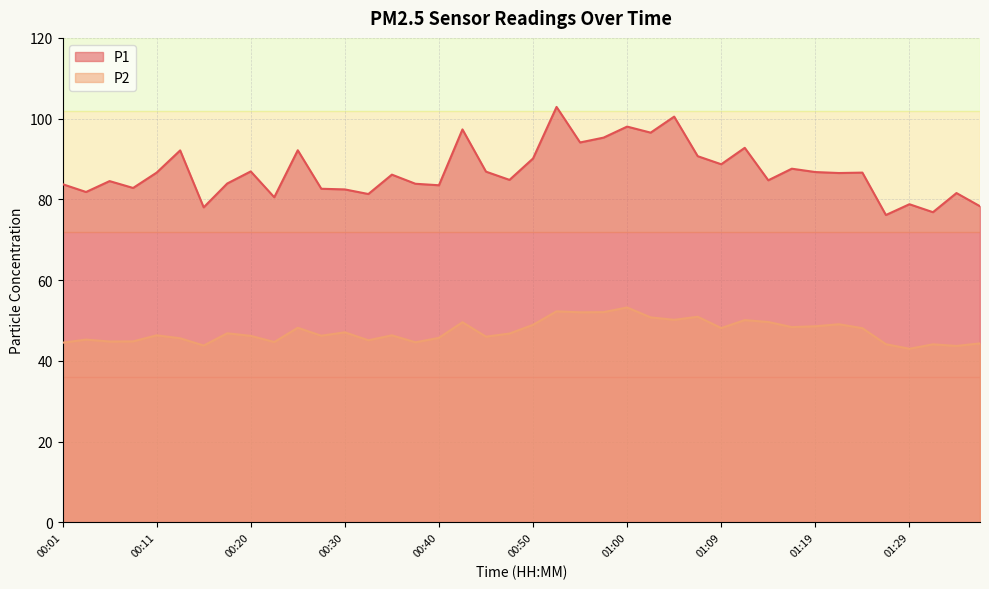

Which category has the lowest value in the P2 series?

01:29